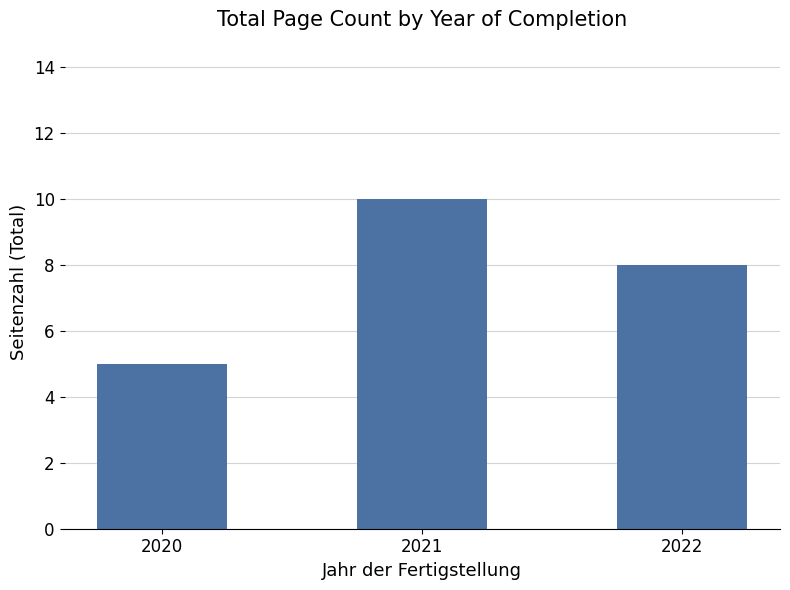

Reading right to left, transcribe all the data shown in this chart.

2022=8	2021=10	2020=5